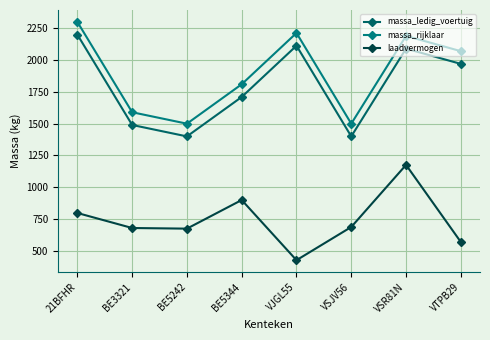

What is the maximum value shown in the chart?

2300